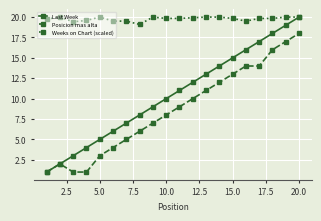

Which series has the largest total across all categories?

Weeks on Chart (scaled)